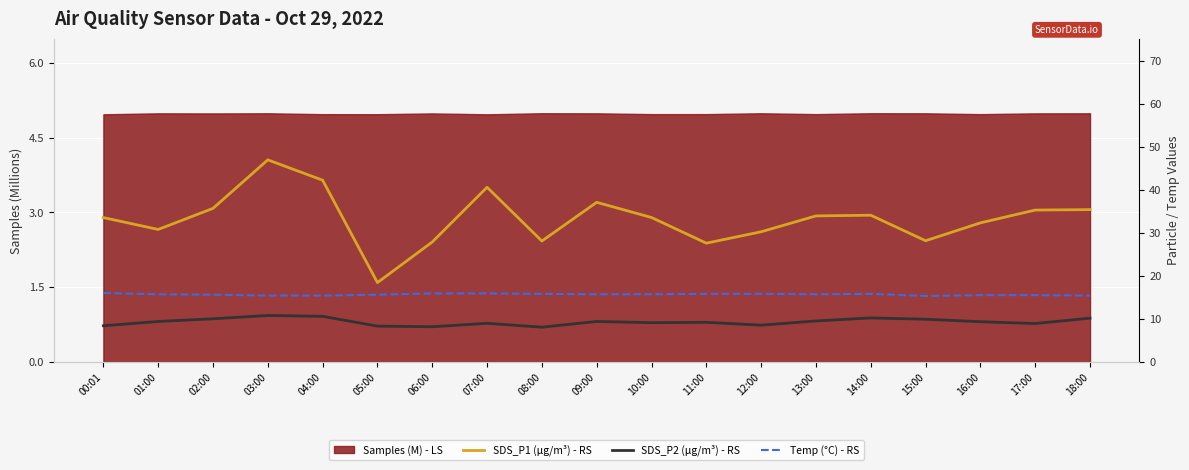

How many categories are shown in the chart?

19